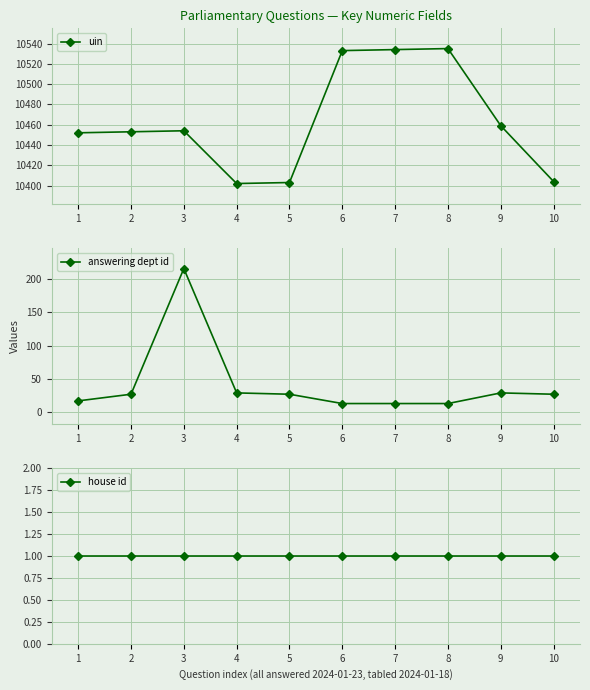

What value does the uin series have at 10, to the nearest 50?

10400